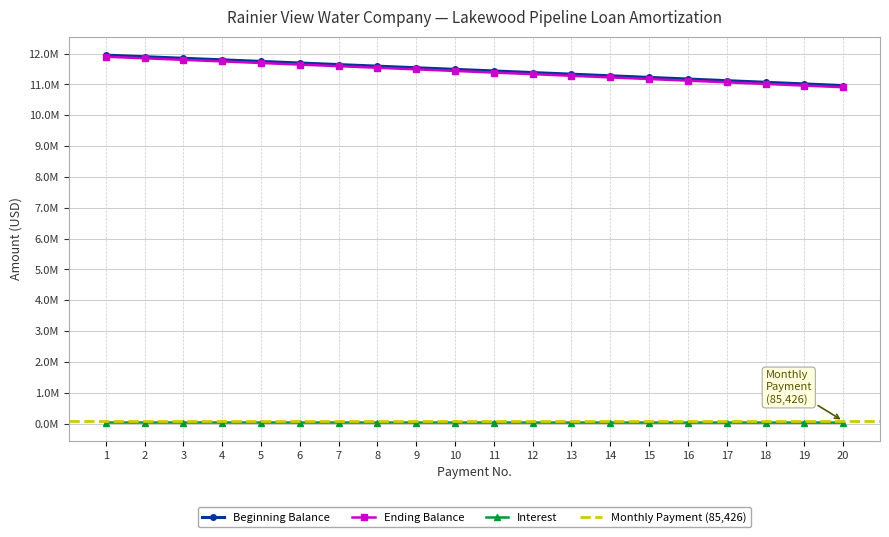

True or false: Ending Balance has a value of 7239924.7 at 5.

False